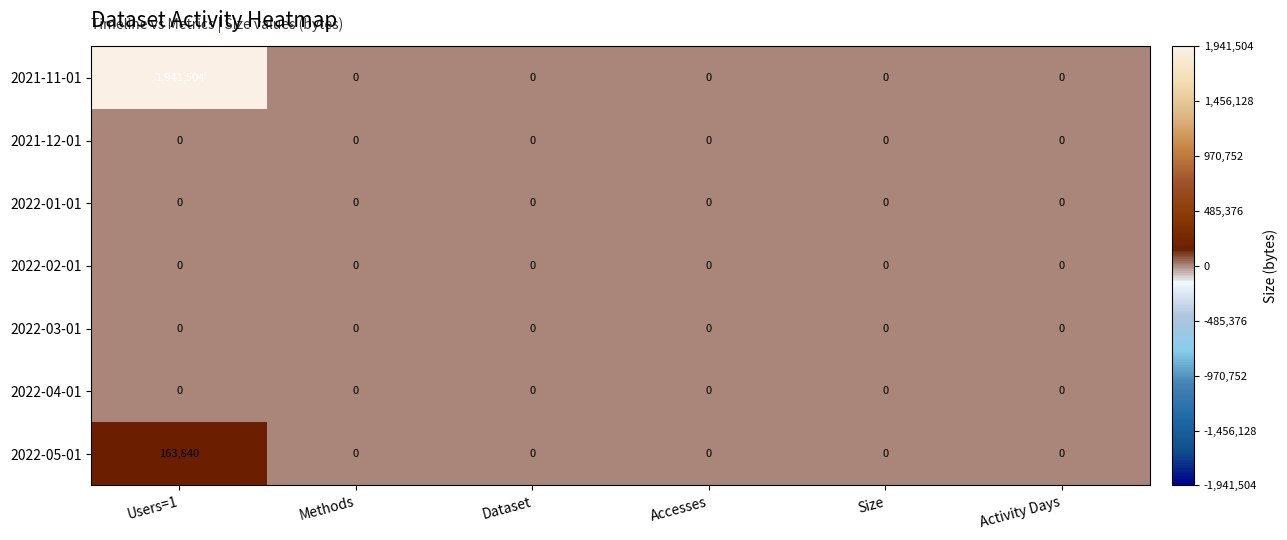

Which series has the largest total across all categories?

2021-11-01